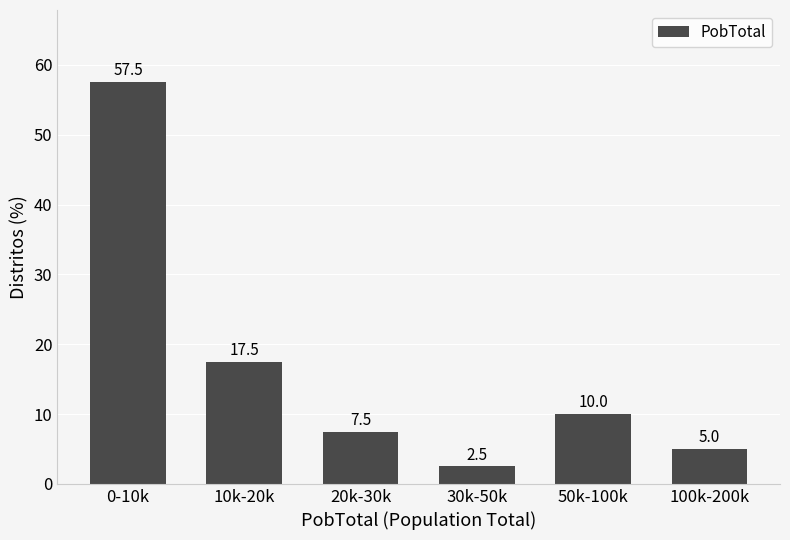

Reading right to left, what are all the values shown in this chart?

100k-200k=5.0	50k-100k=10.0	30k-50k=2.5	20k-30k=7.5	10k-20k=17.5	0-10k=57.5